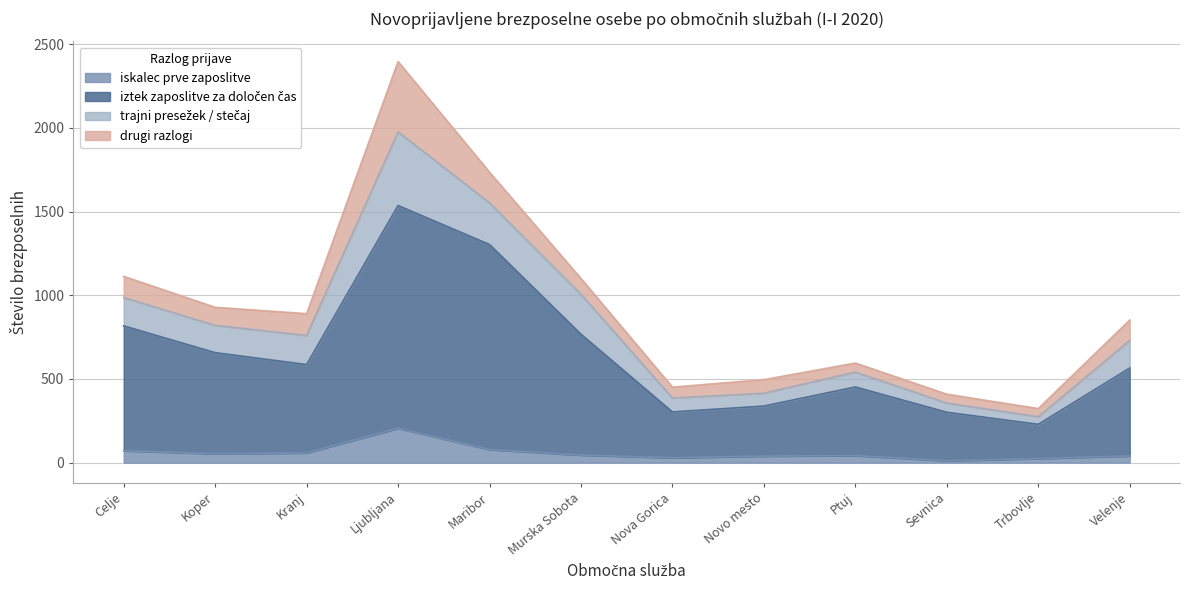

Which category has the highest value in the iskalec prve zaposlitve series?

Ljubljana